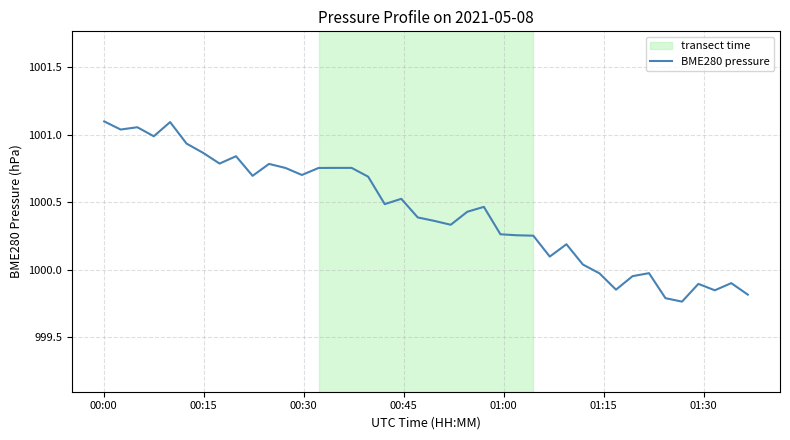

What is the difference between the maximum and minimum values?

1.3